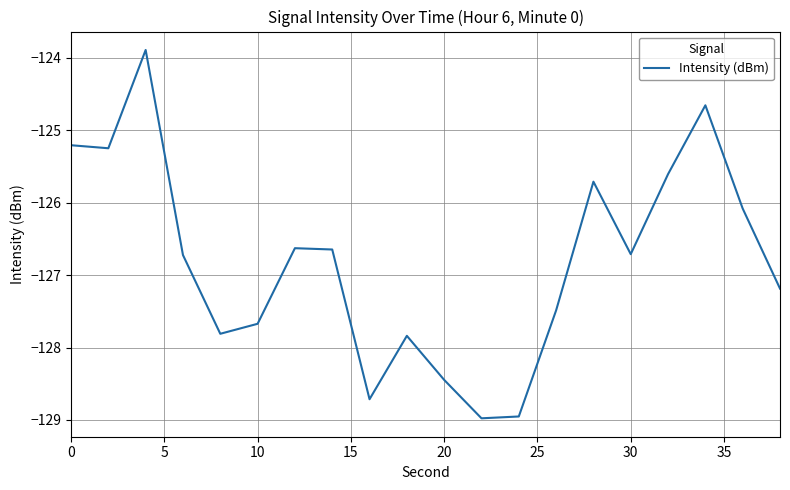

What is the average value?

-126.8